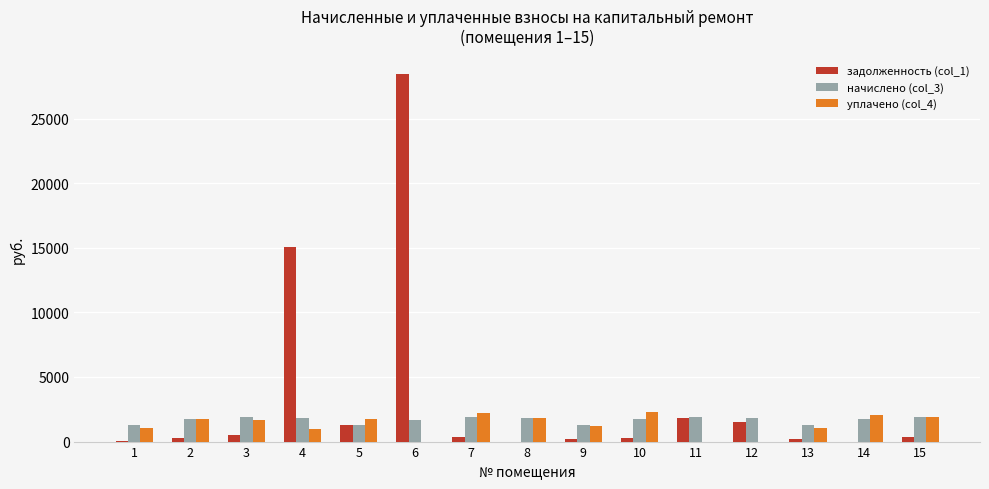

Which series has the largest total across all categories?

задолженность (col_1)